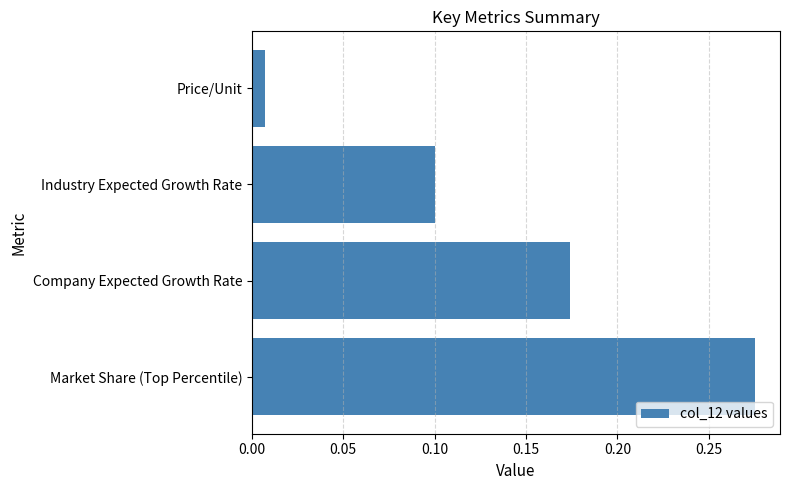

Are the bars horizontal?

Yes